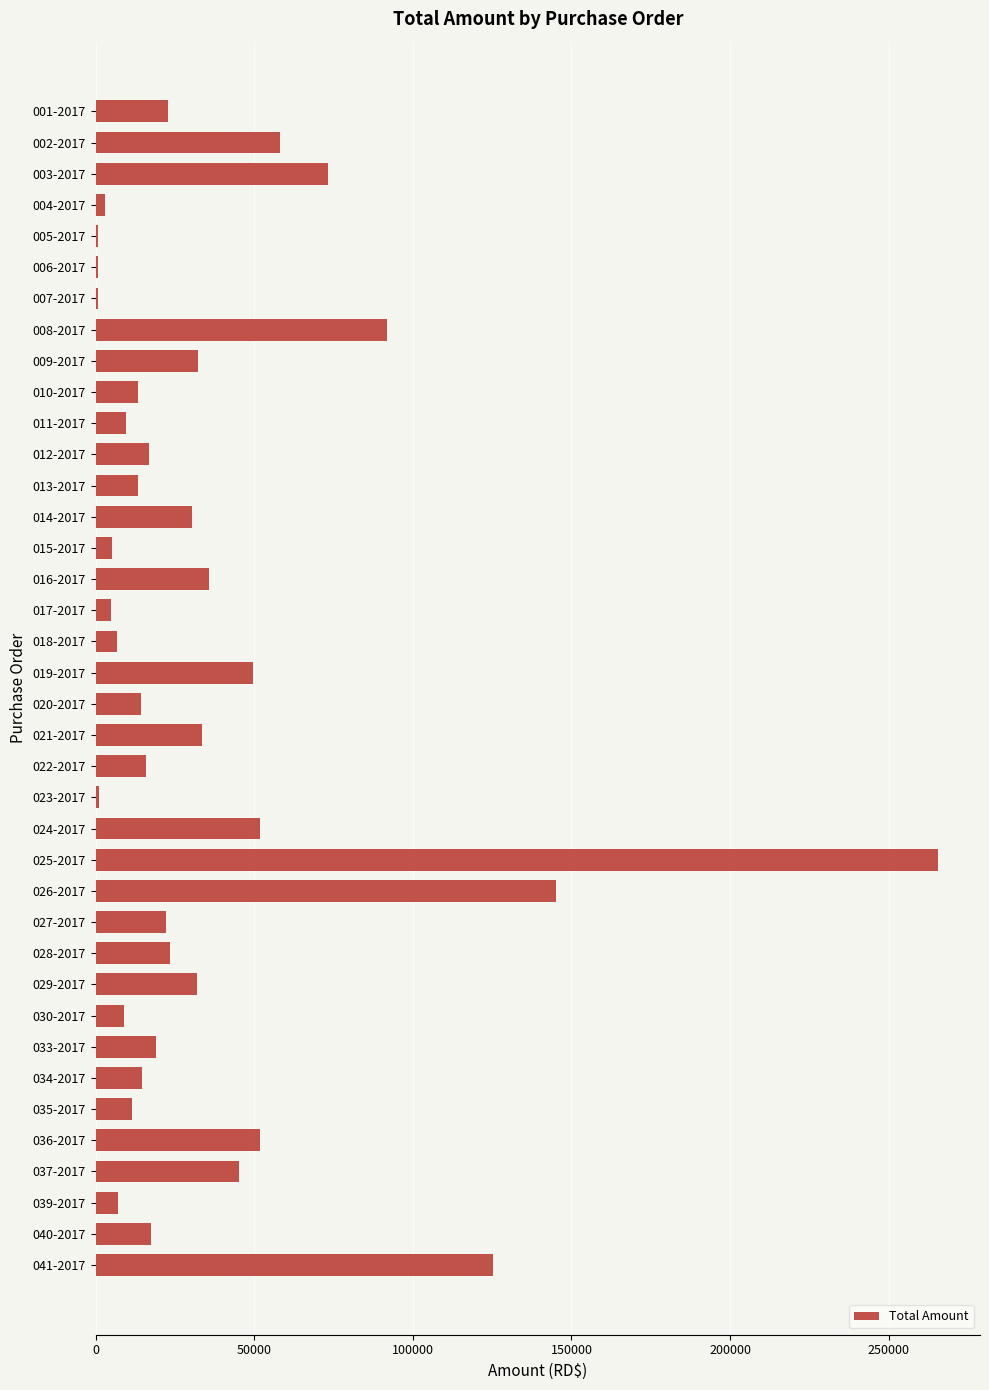

Between 003-2017 and 011-2017, which is larger?

003-2017